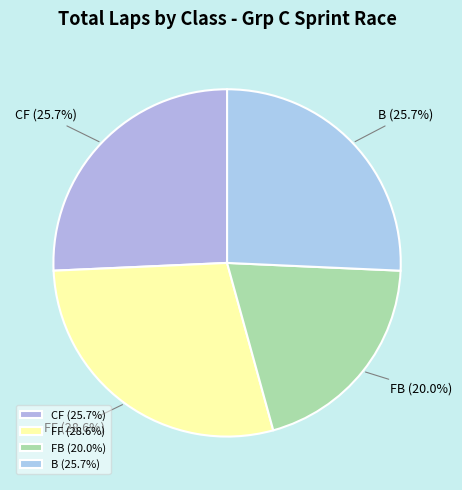

How many slices are in this pie chart?

4